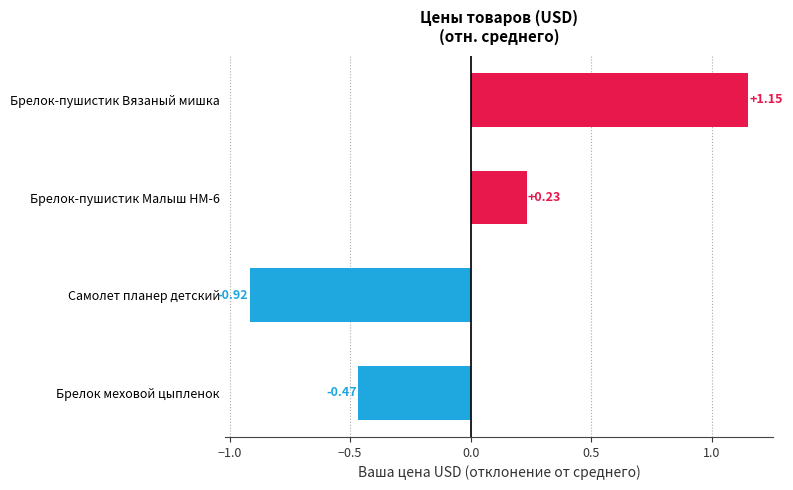

What is the sum of the values at Самолет планер детский and Брелок меховой цыпленок?

-1.4